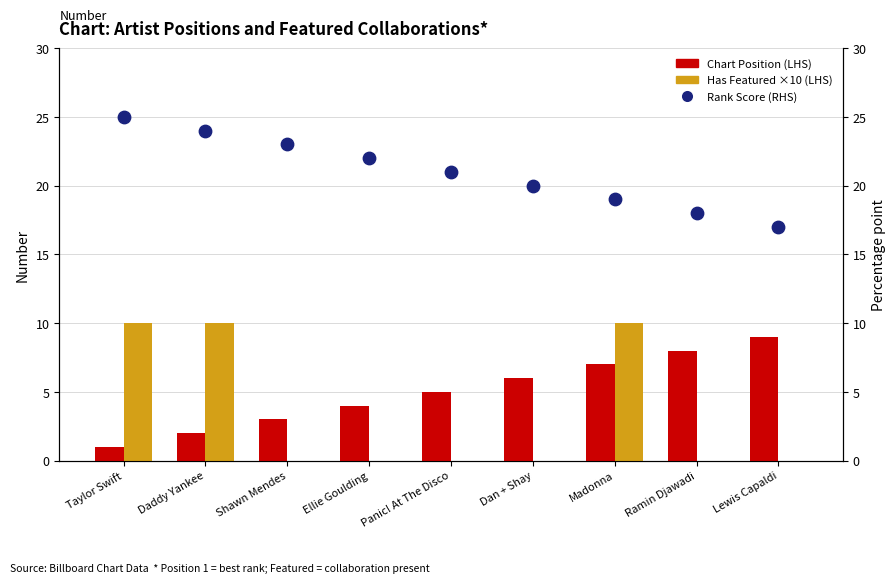

At which category is the sum across all series the highest?

Taylor Swift